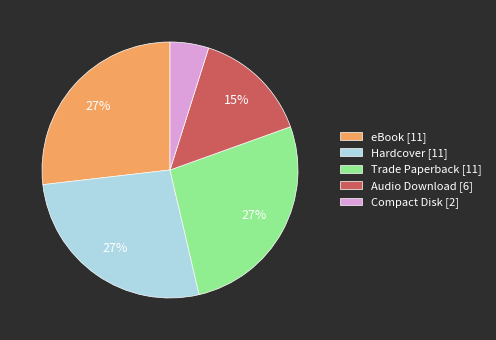

Does any single category account for the majority?

No